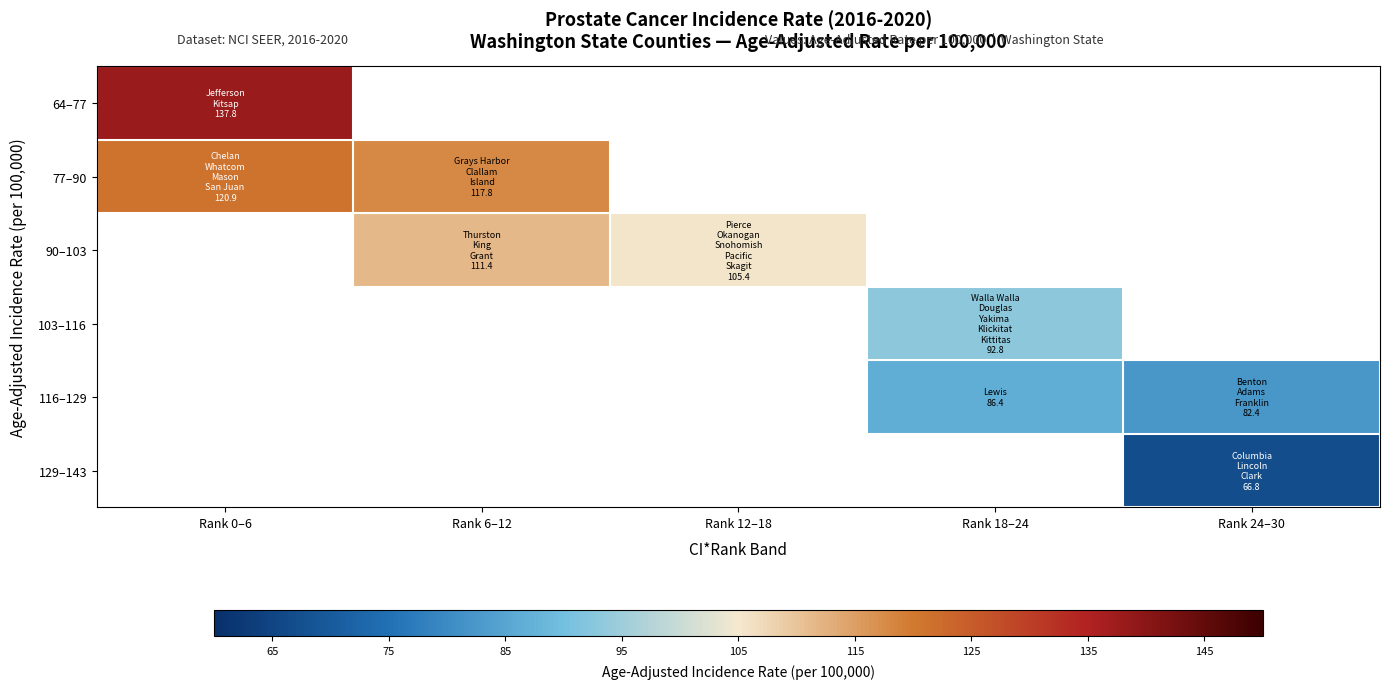

What is the maximum value shown in the chart?

137.8